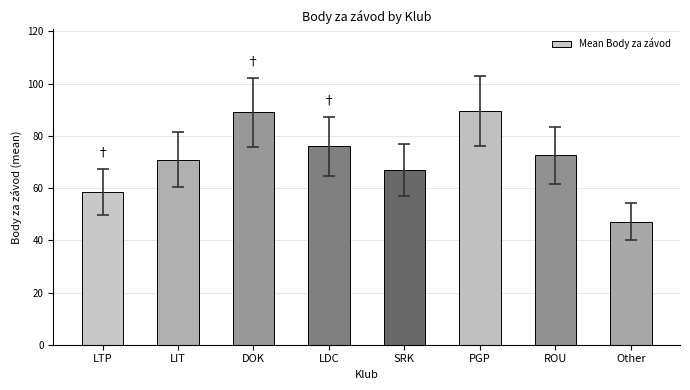

What is the difference between the maximum and second lowest values?

30.9